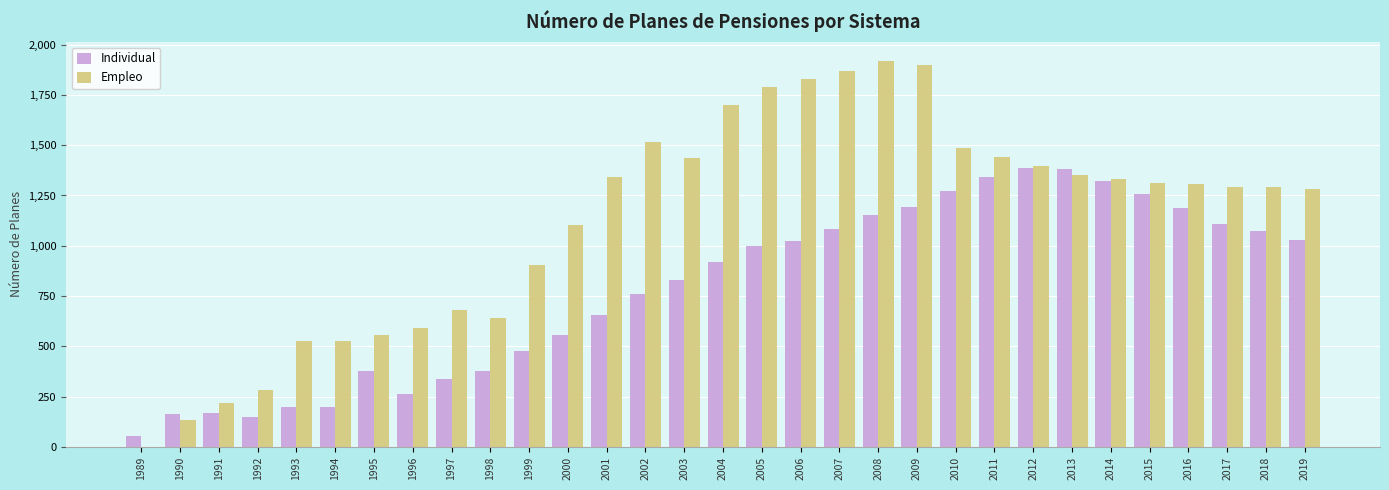

What is the maximum value shown in the chart?

1918